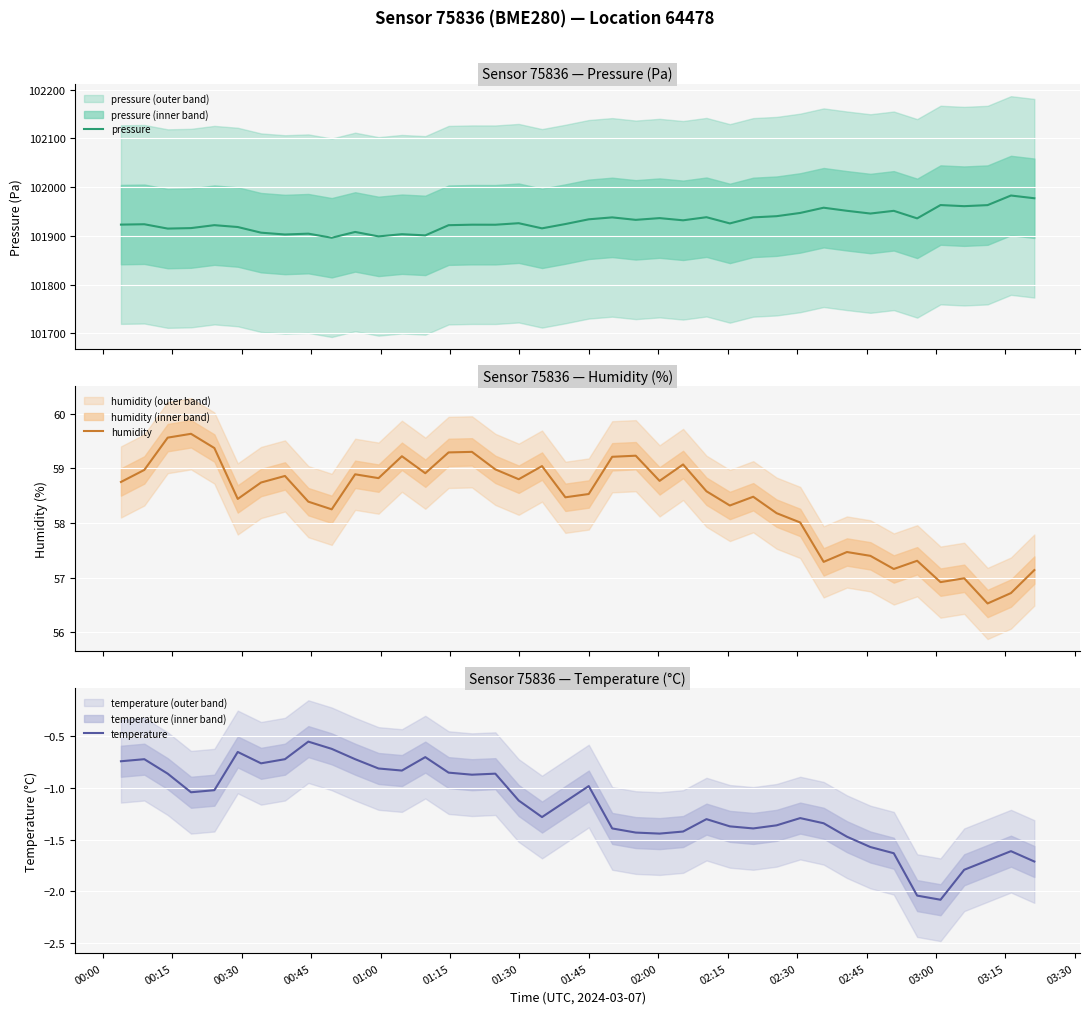

How many data points in pressure are less than 101926?

20